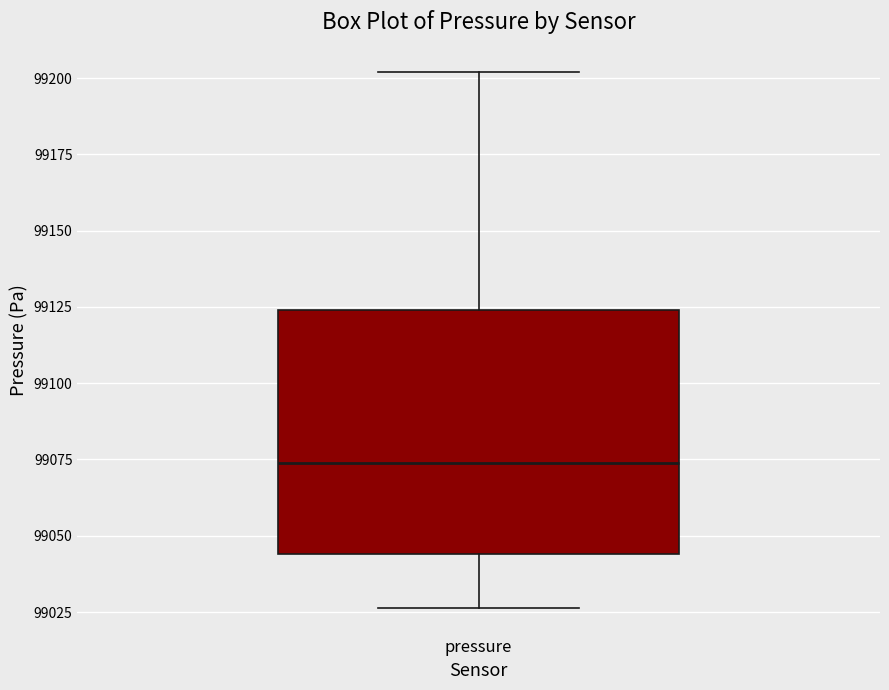

Transcribe this box plot: give where the median line is, the range the box spans, and where the two whiskers end, as read against the y-axis. The values are not printed on the chart, so give them approximately, as read against the axis.

median 99075, box 99045 to 99125, whiskers 99025 to 99200